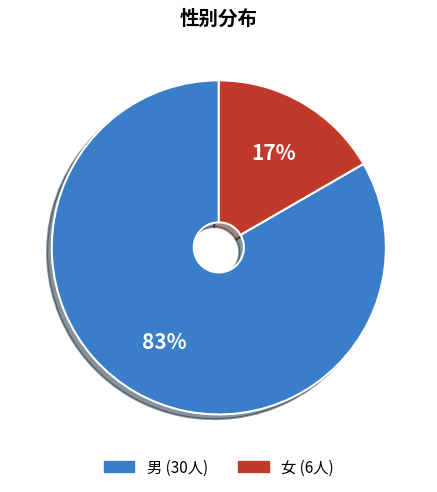

To the nearest percent, what is the average slice percentage?

50%